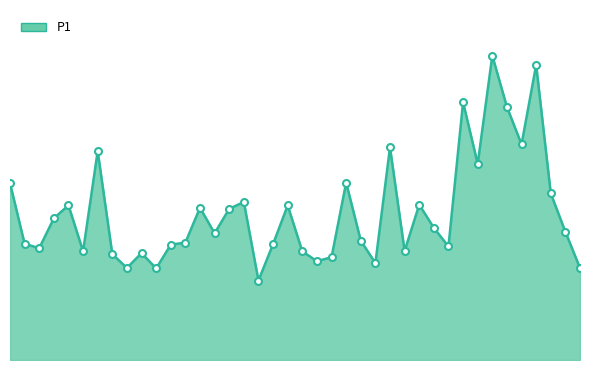

Is this an area chart (filled region under the line)?

Yes